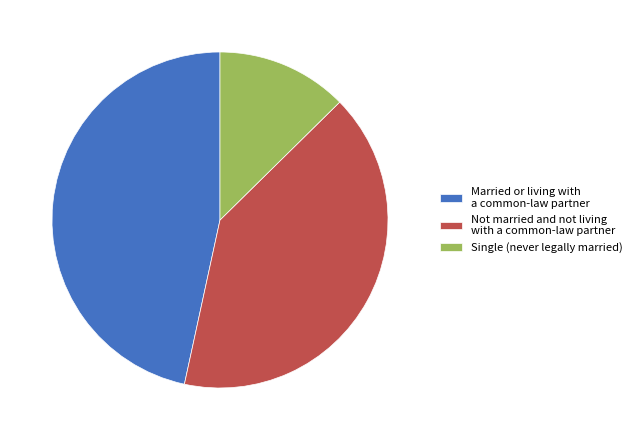

Is it true that Not married and not living with a common-law partner is 50% of the pie?

False